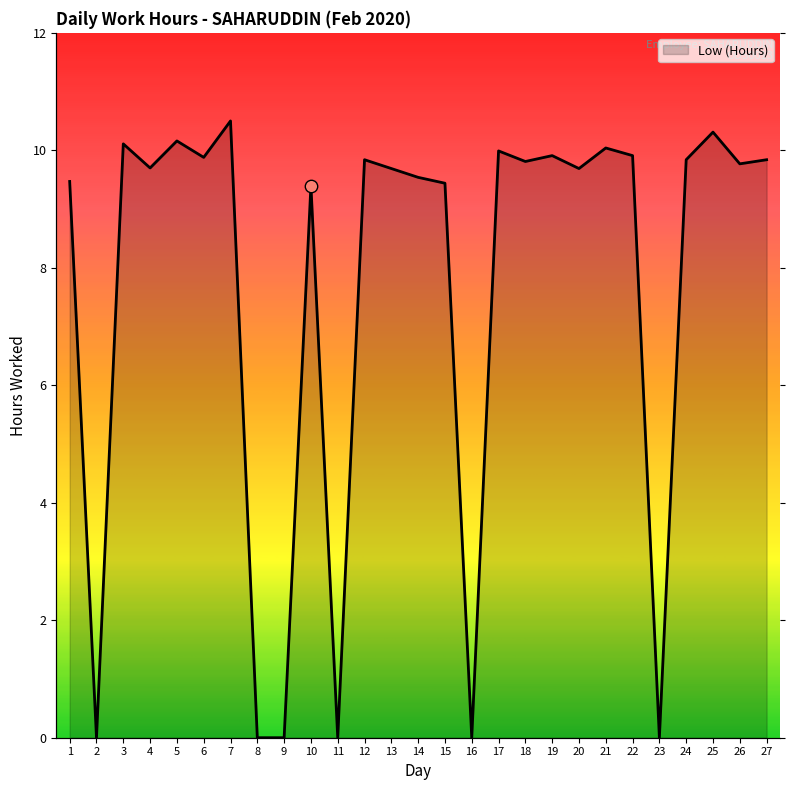

Approximately how many times larger is the value at 27 compared to 22?

1.0